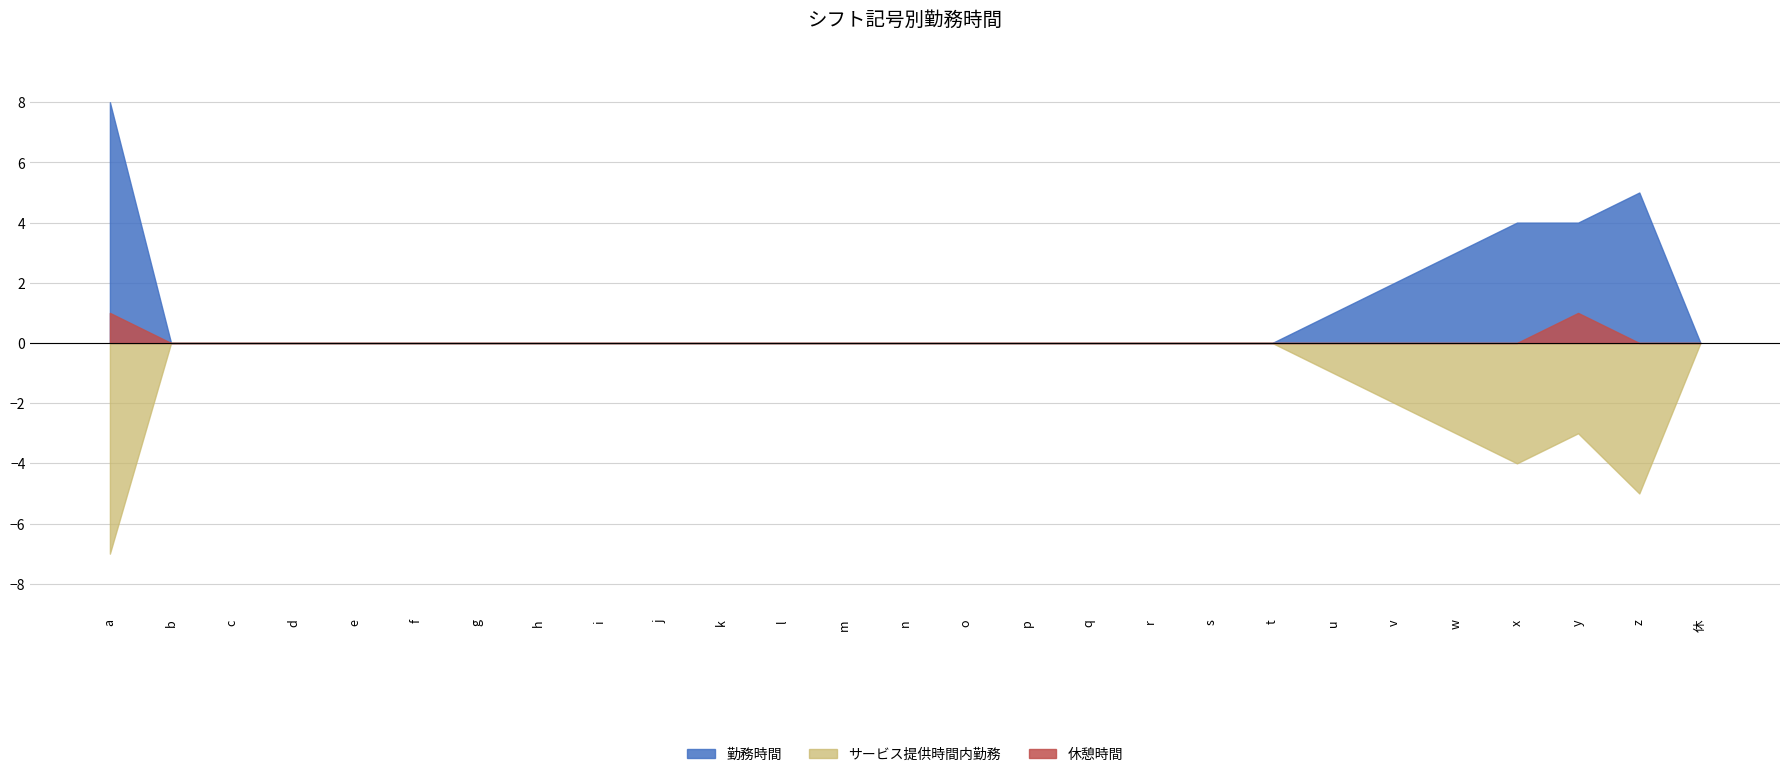

Which series has the largest range (max minus min)?

勤務時間